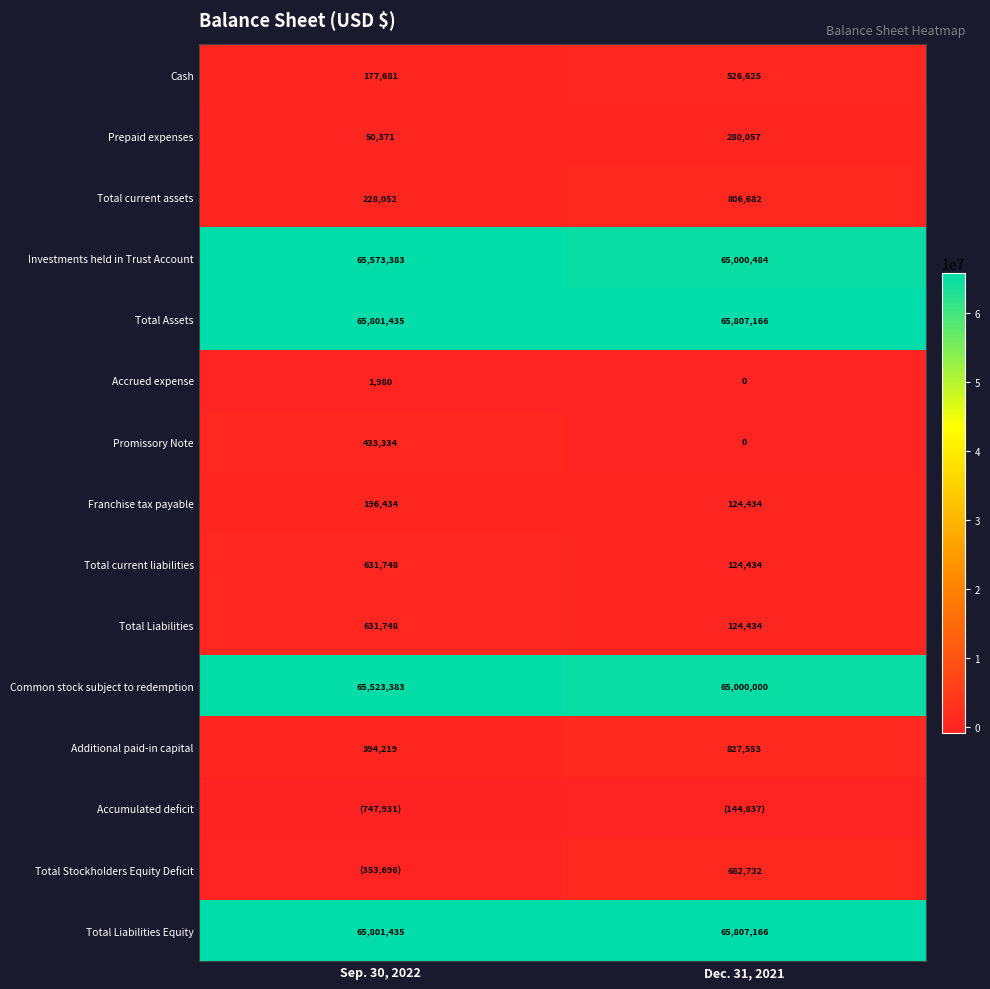

At which label does Prepaid expenses reach its peak?

Dec. 31, 2021